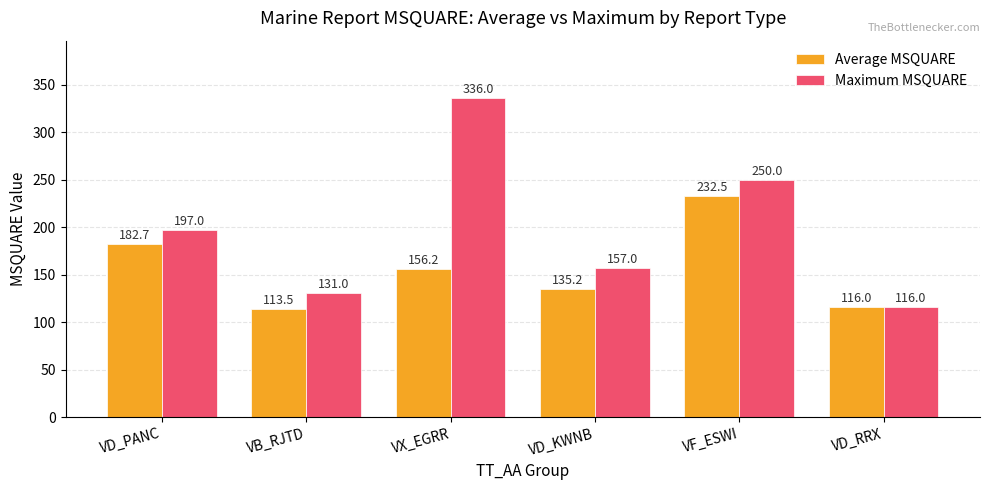

What position from the left is VD_RRX?

6